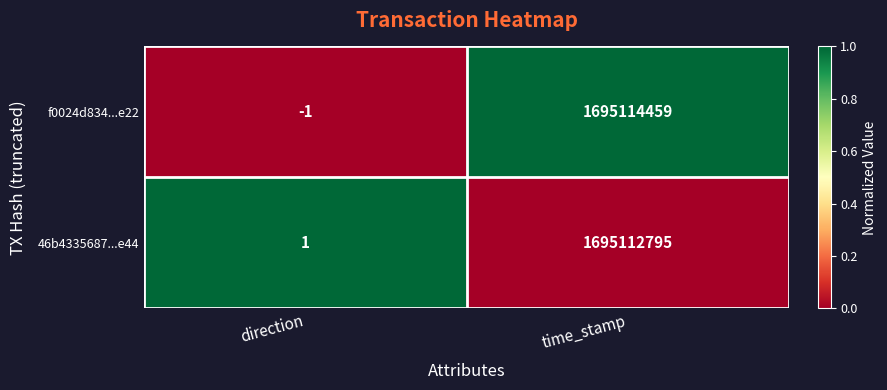

Which series changed the most between direction and time_stamp?

f0024d834...e22